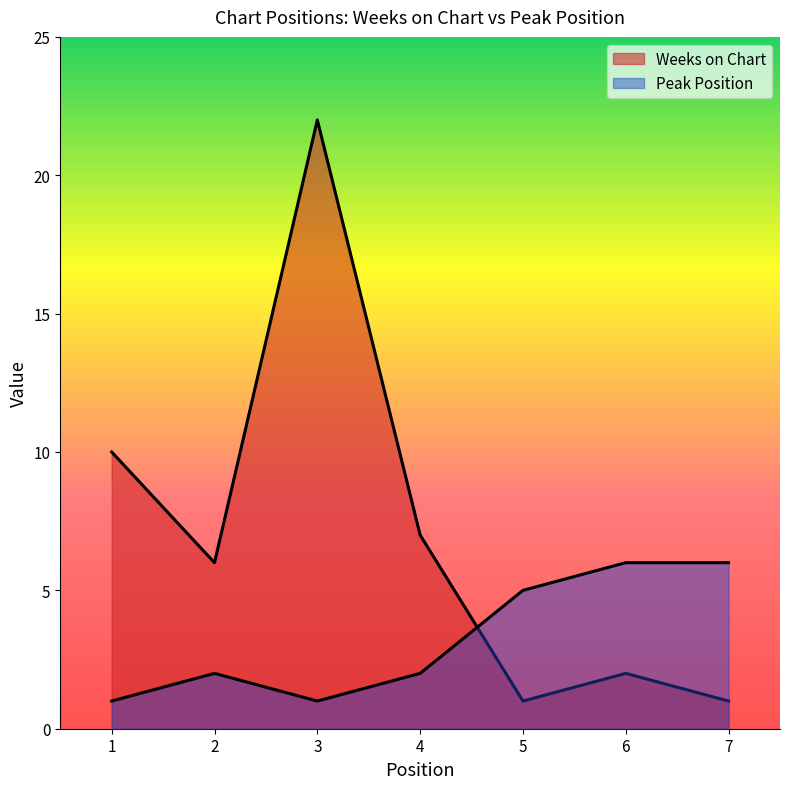

How many series are shown in this chart?

2